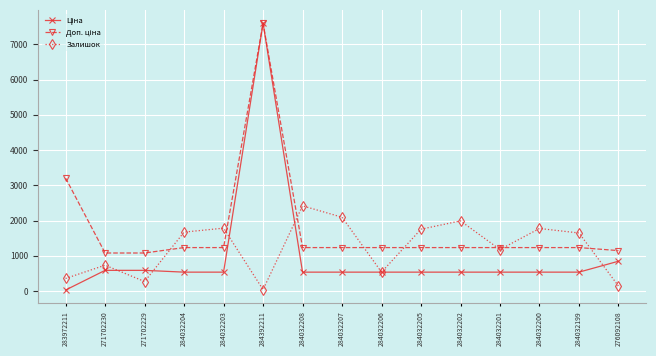

The Залишок series shows 1992.0 at 284032202. True or false?

True